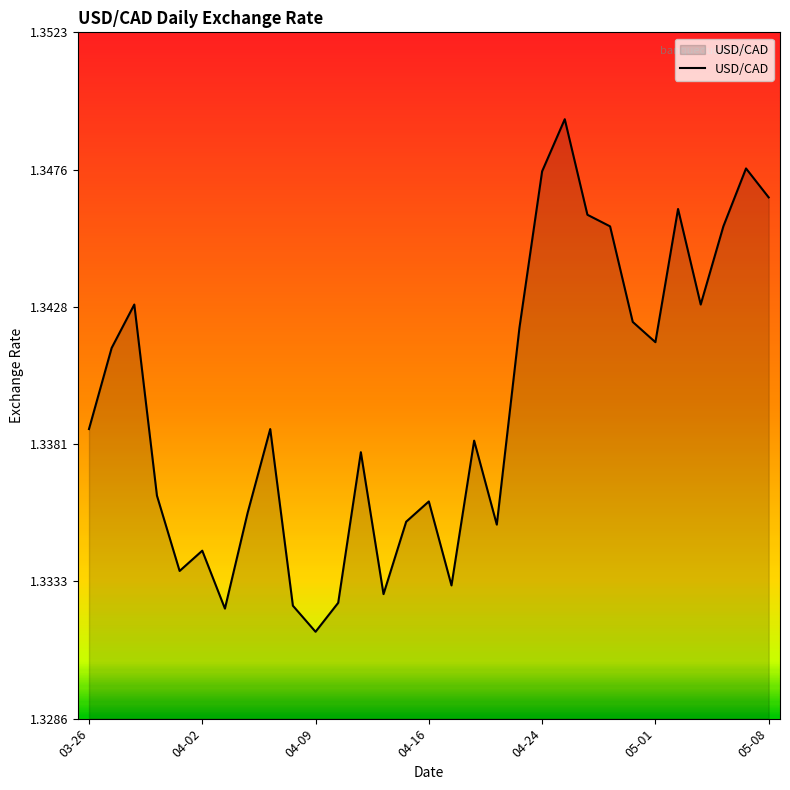

Is it true that the value at 04-16 is 0.5?

False